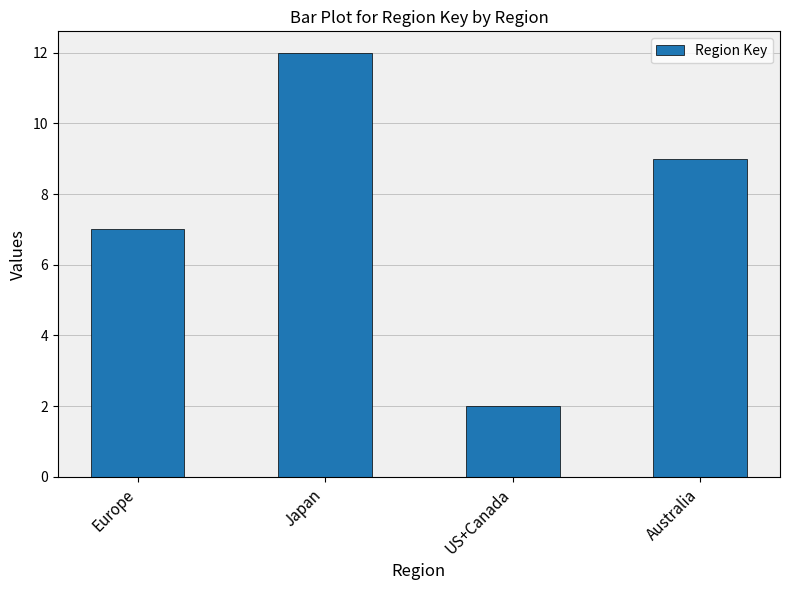

List the labels in order of value, largest first.

Japan, Australia, Europe, US+Canada